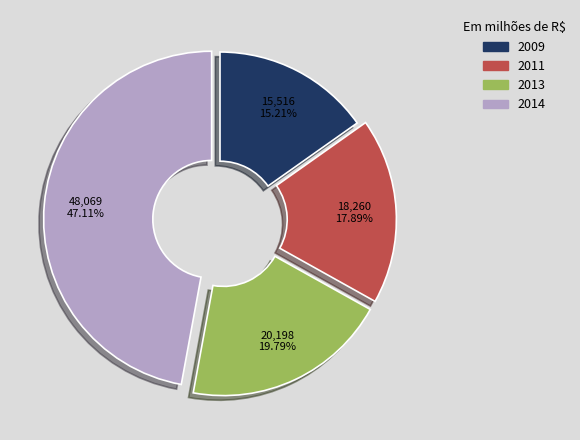

Which has a higher value, 2009 or 2013?

2013